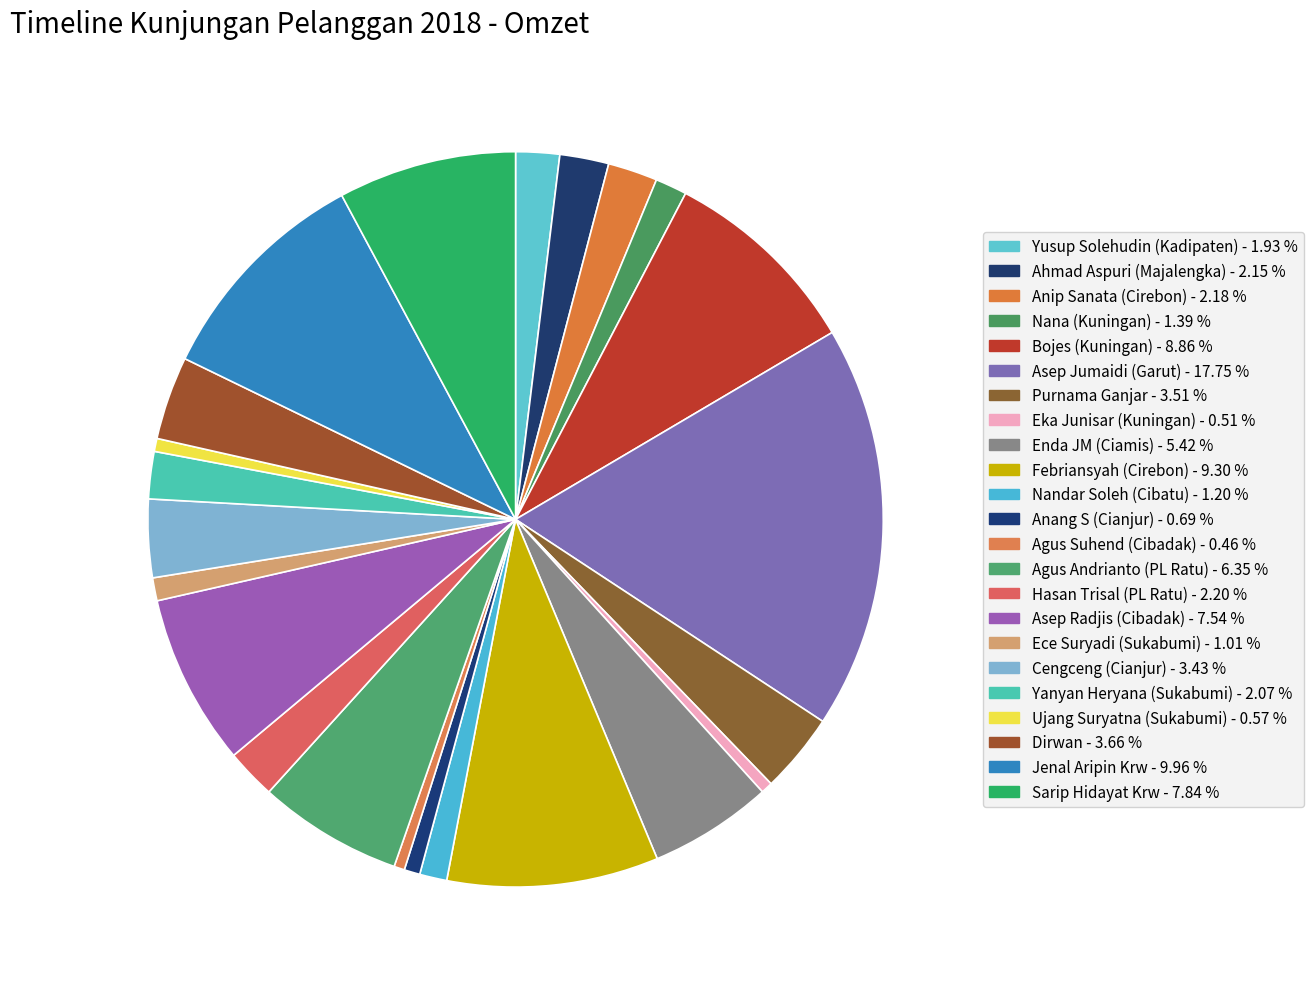

Does any single category account for the majority?

No